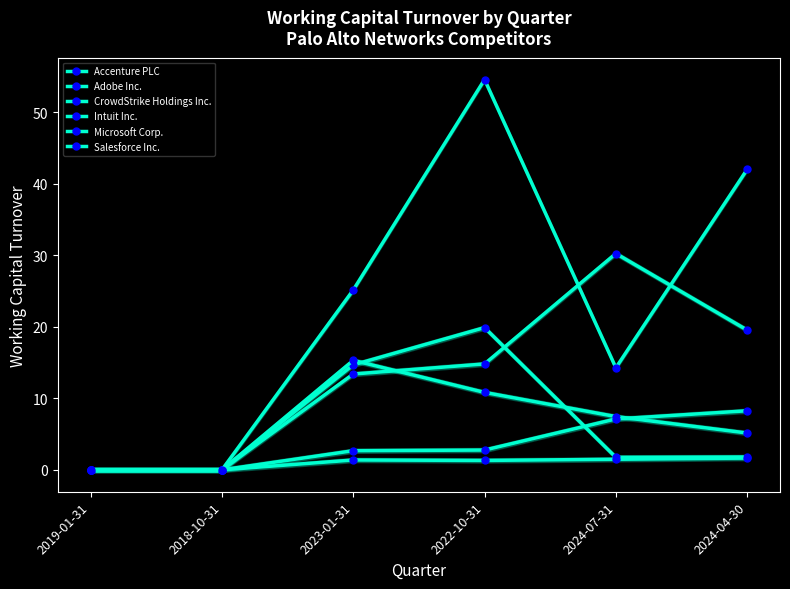

What is the value of the Accenture PLC point at the 4th from the left?

14.8